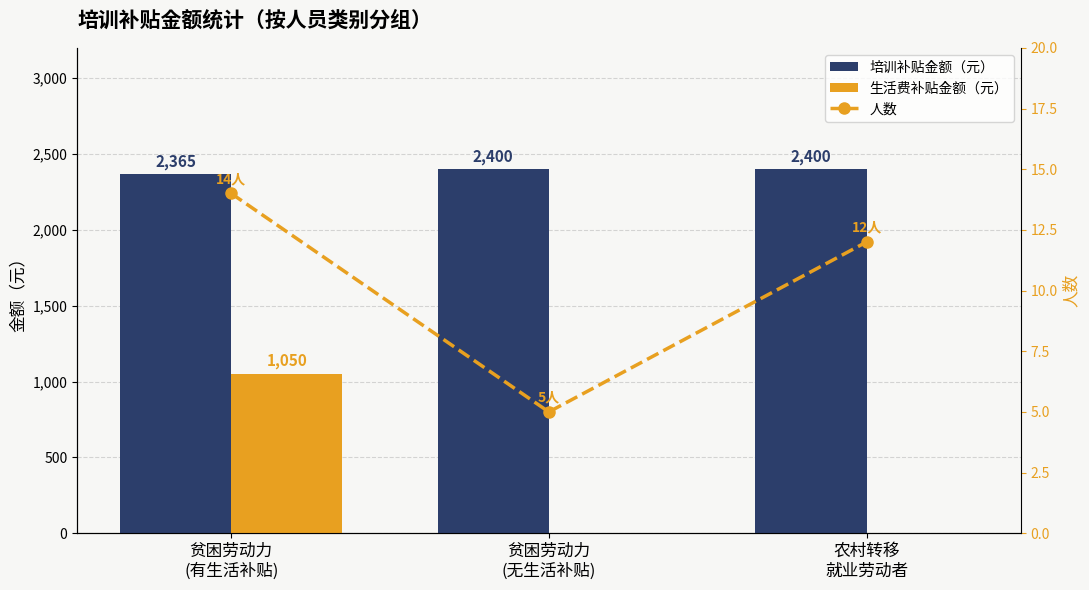

Rank the series by their maximum value, from highest to lowest.

培训补贴金额（元）, 生活费补贴金额（元）, 人数